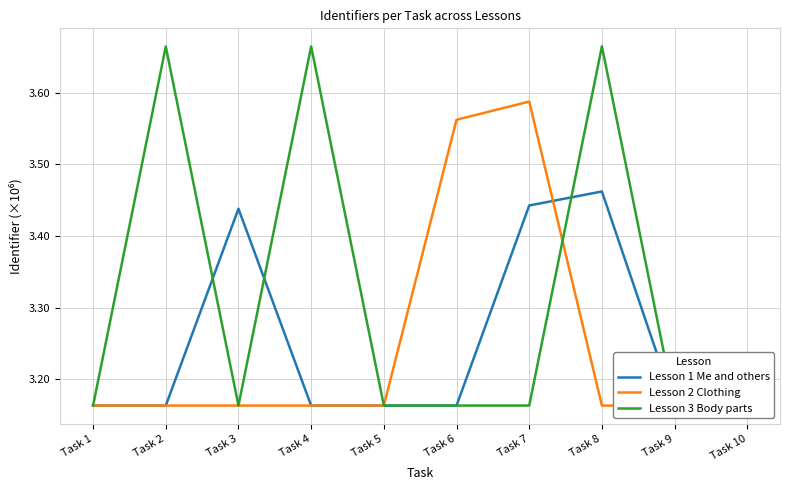

At how many categories does at least one series exceed 3?

10